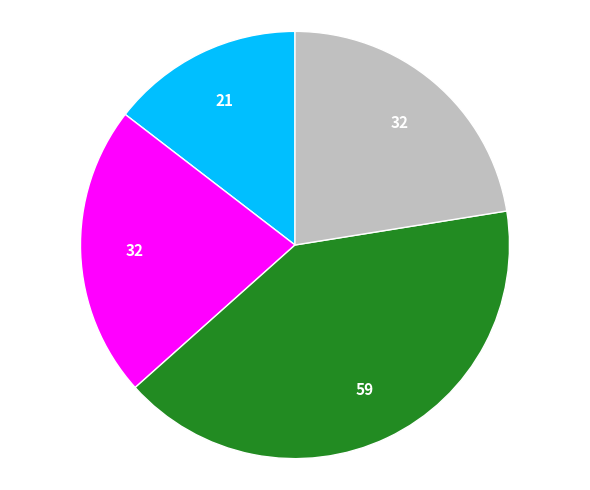

Is there any slice that represents more than half of the pie?

No